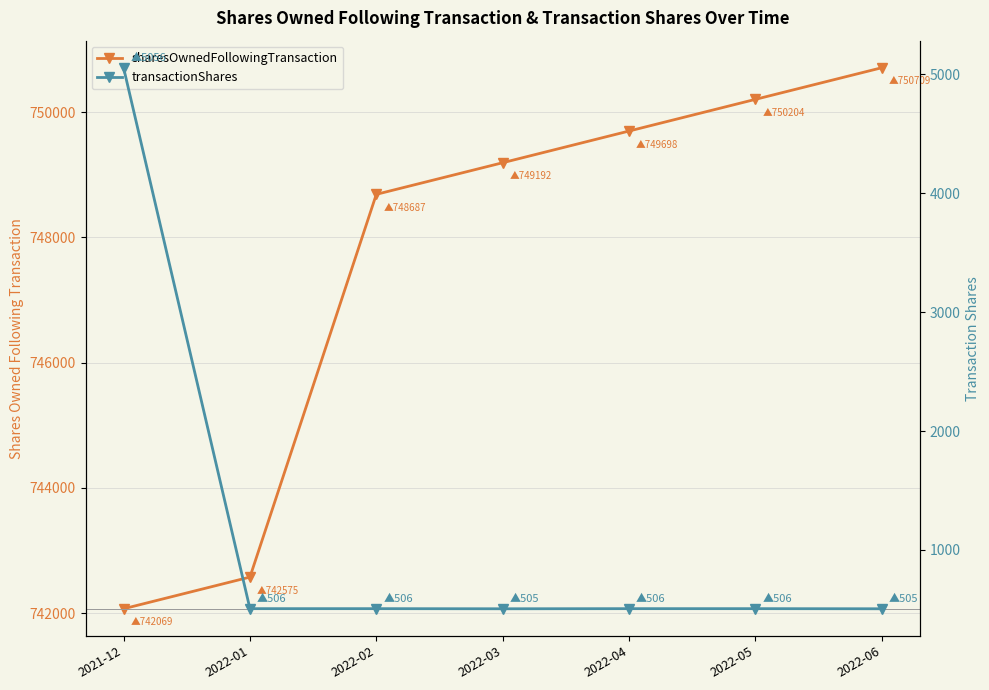

What is the average value of the transactionShares series?

1156